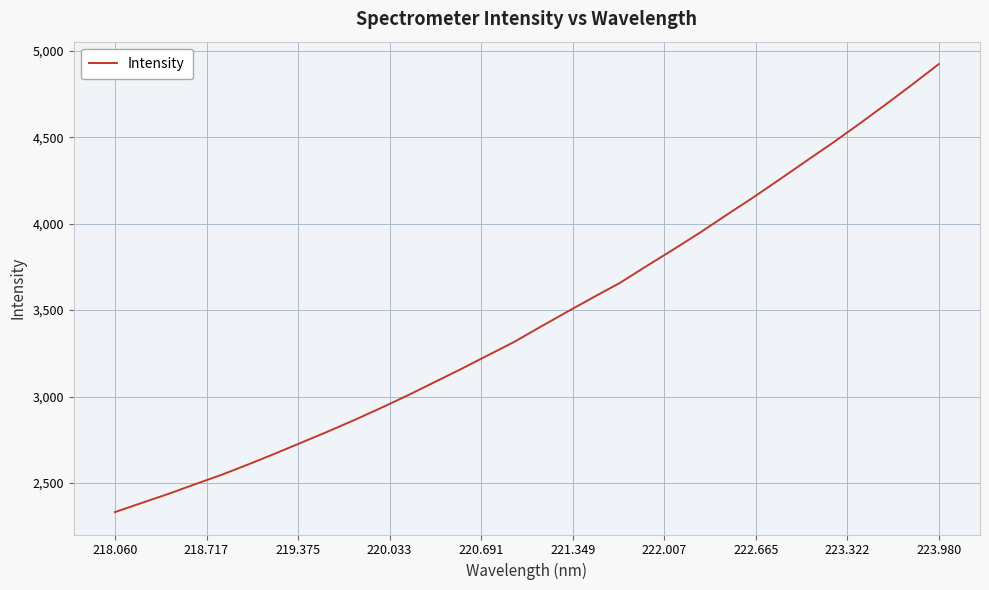

What is the smallest value displayed?

2331.8